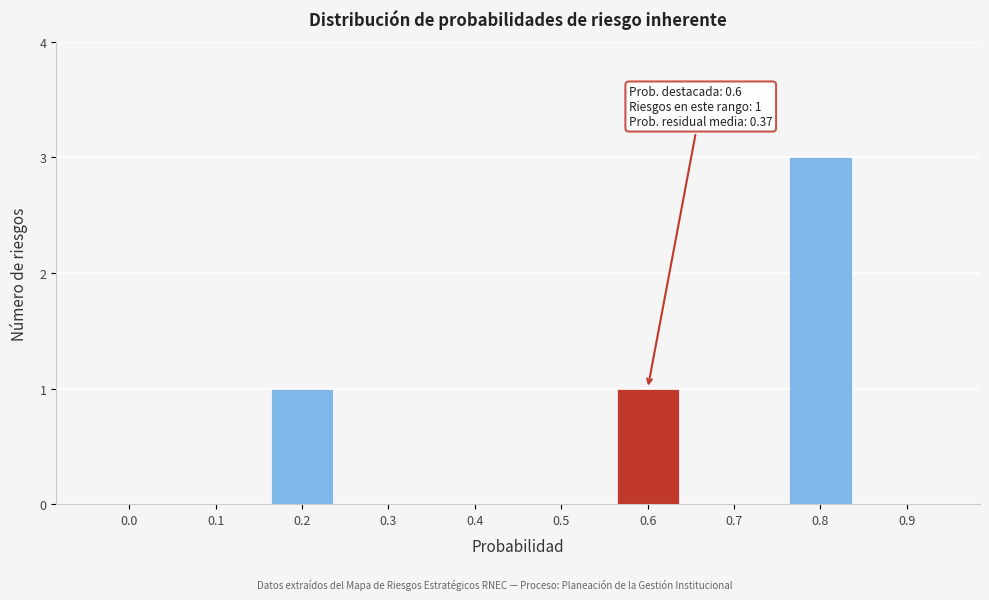

Reading left to right, what are all the values shown in this chart?

0.0=0	0.1=0	0.2=1	0.3=0	0.4=0	0.5=0	0.6=1	0.7=0	0.8=3	0.9=0